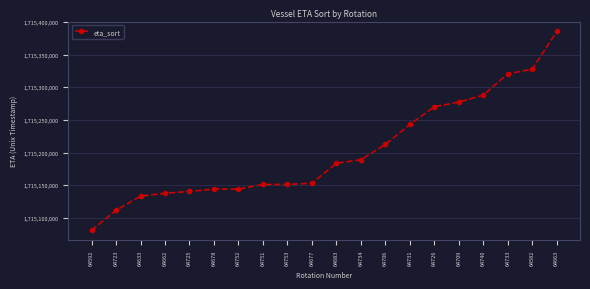

What position from the right is 64633?

18